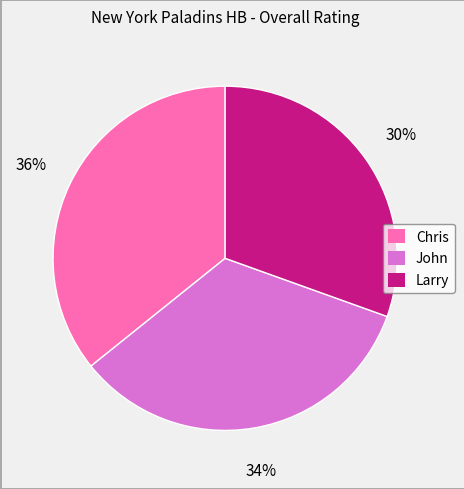

To the nearest percent, what is the difference between the John and Chris slice percentages?

2%